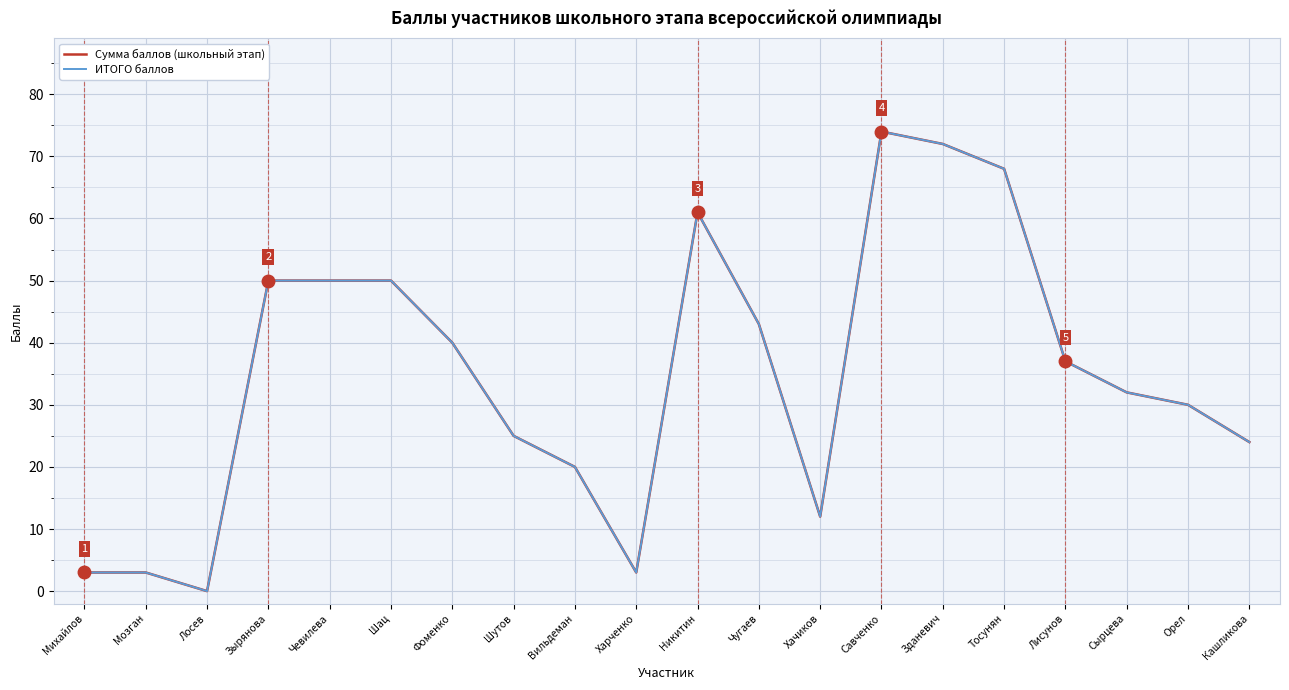

How many lines are shown in the chart?

2